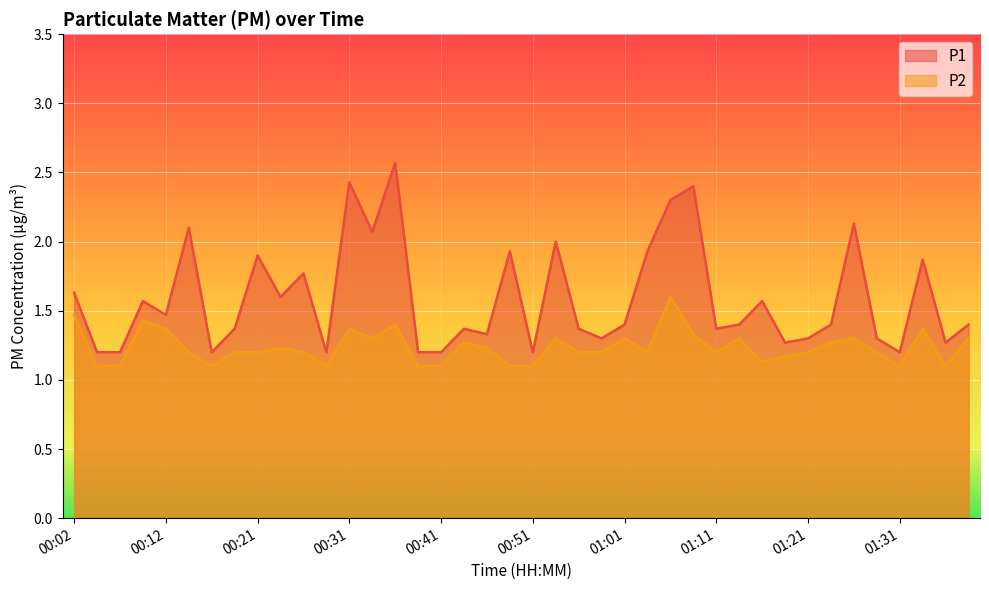

What are all the series names shown in the legend?

P1, P2